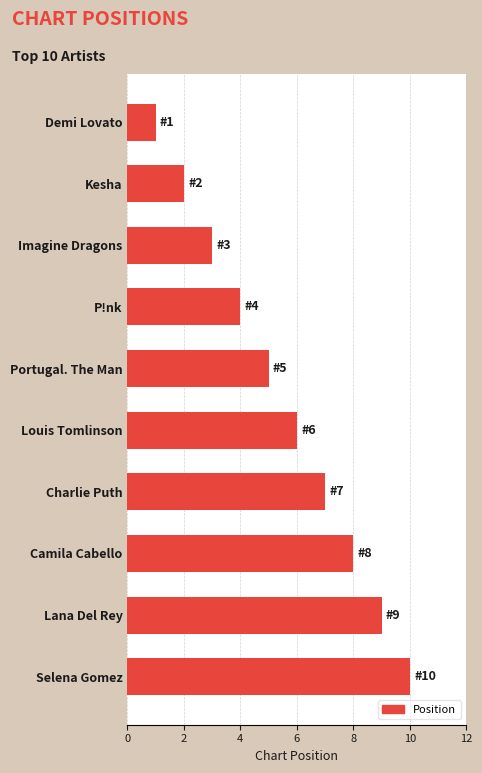

List the labels in order of value, smallest first.

Demi Lovato, Kesha, Imagine Dragons, P!nk, Portugal. The Man, Louis Tomlinson, Charlie Puth, Camila Cabello, Lana Del Rey, Selena Gomez